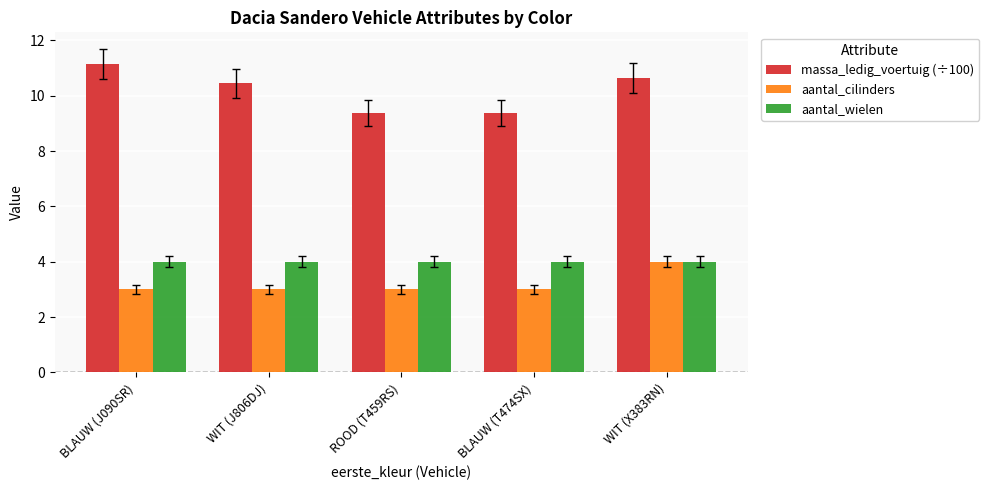

What is the highest value of the massa_ledig_voertuig (÷100) series?

11.2